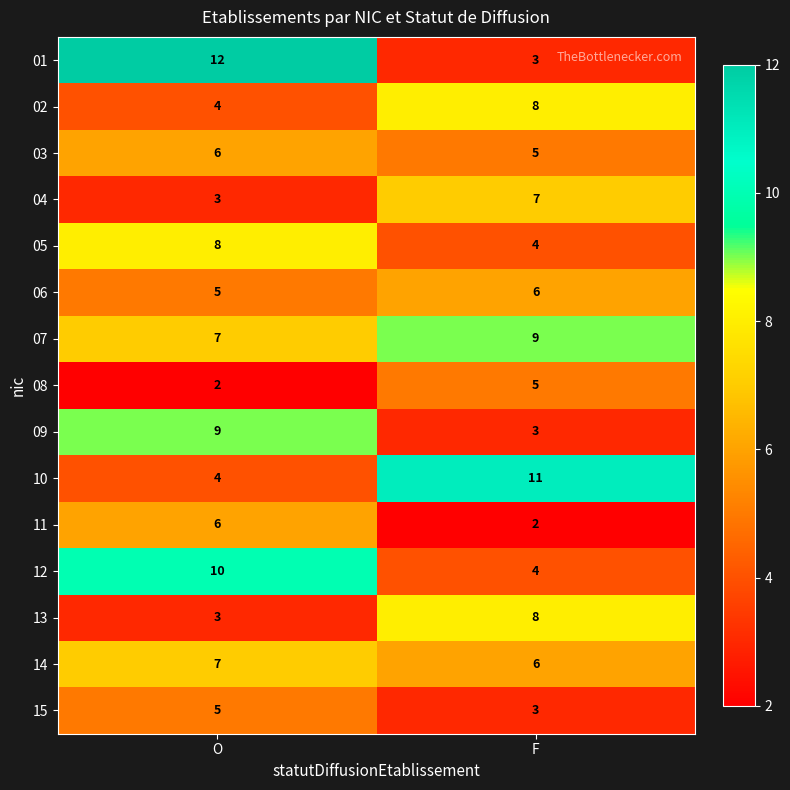

What value does the 10 series have at O?

4